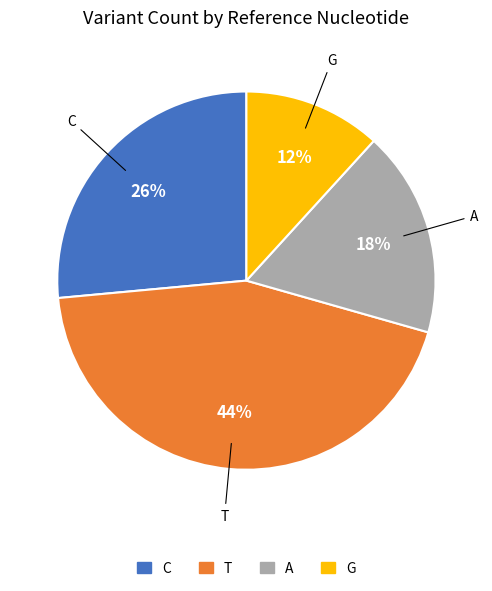

Which slice is the smallest?

G